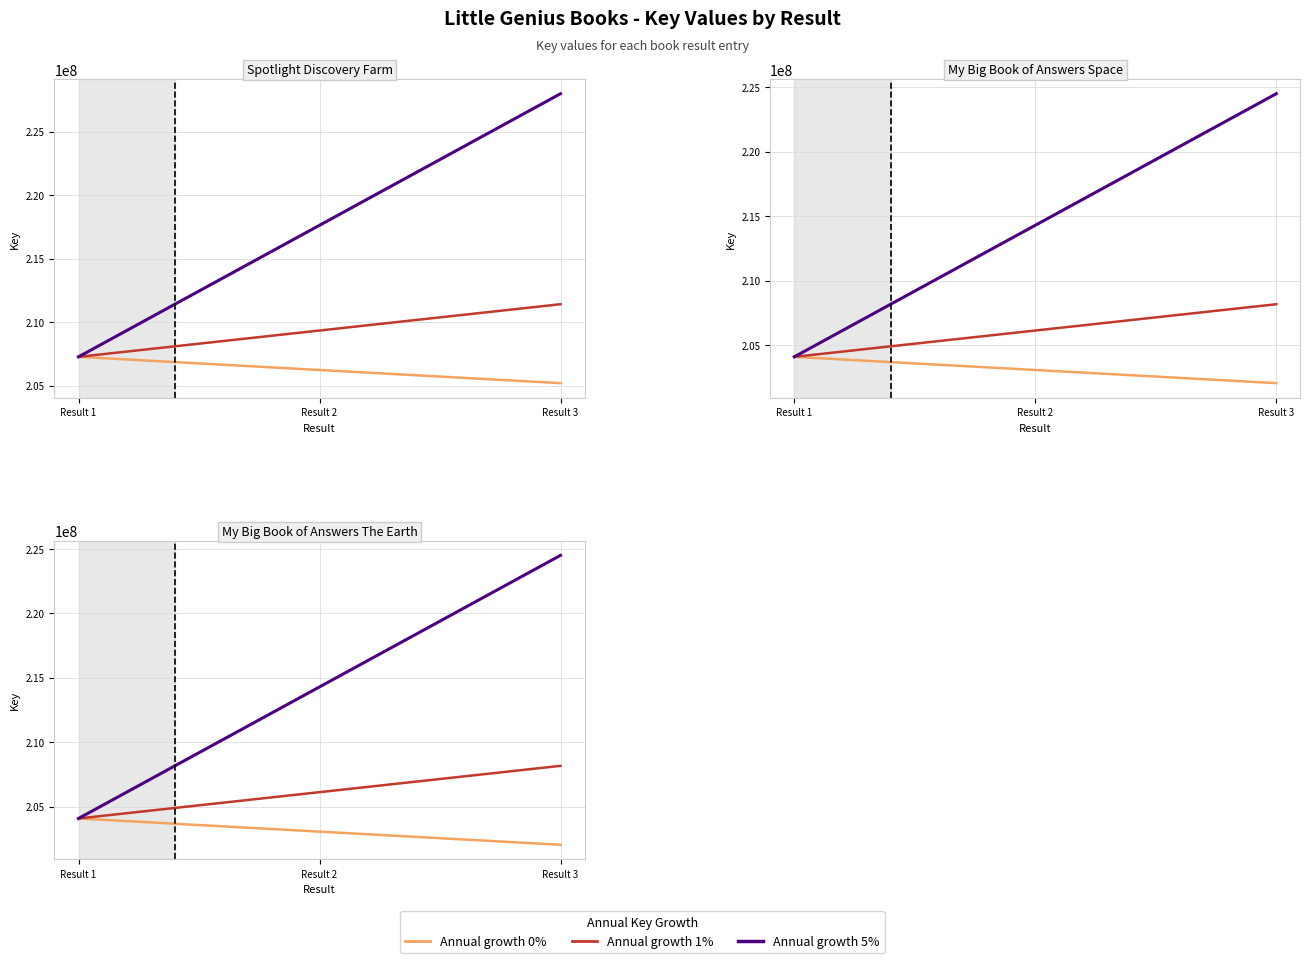

How many series are shown in this chart?

3